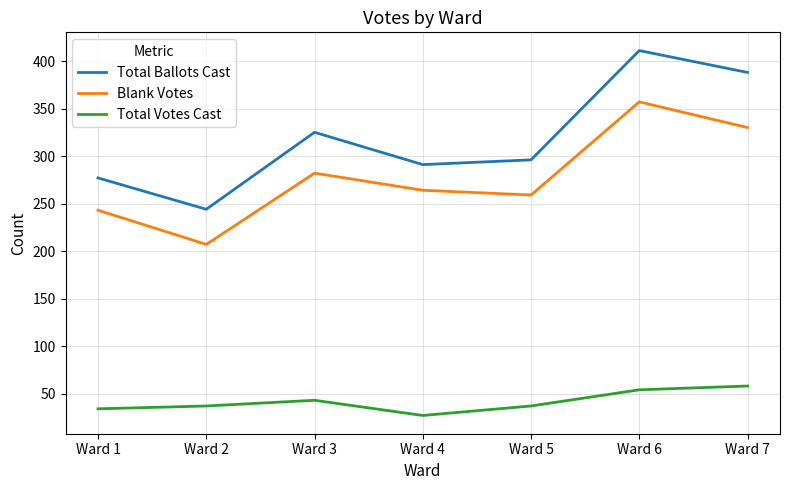

Reading left to right, list all the values displayed in this chart.

Total Ballots Cast: 277	244	325	291	296	411	388
Blank Votes: 243	207	282	264	259	357	330
Total Votes Cast: 34	37	43	27	37	54	58